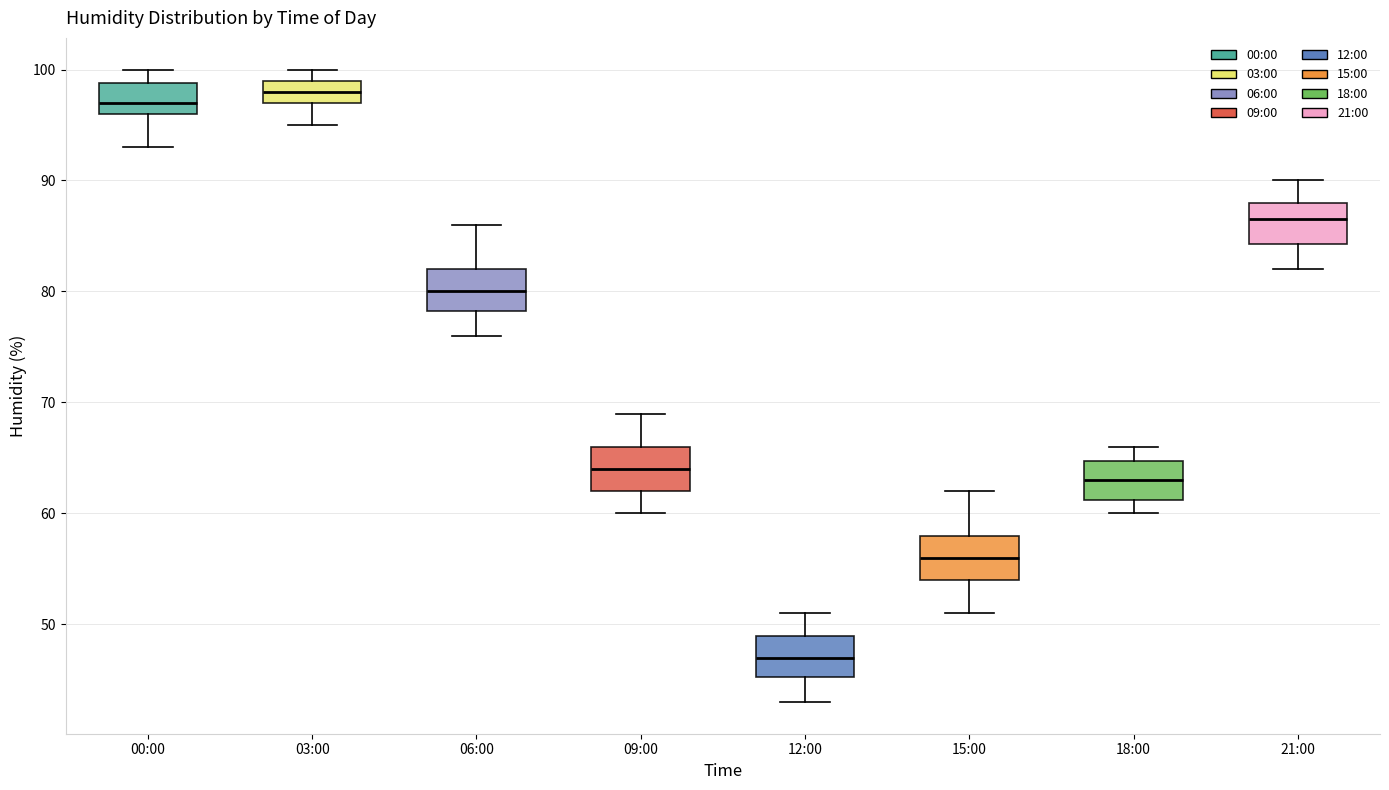

Where is the lower edge of the box for 00:00 on the y-axis? The values are not printed on the chart, so give them approximately, as read against the axis.

96